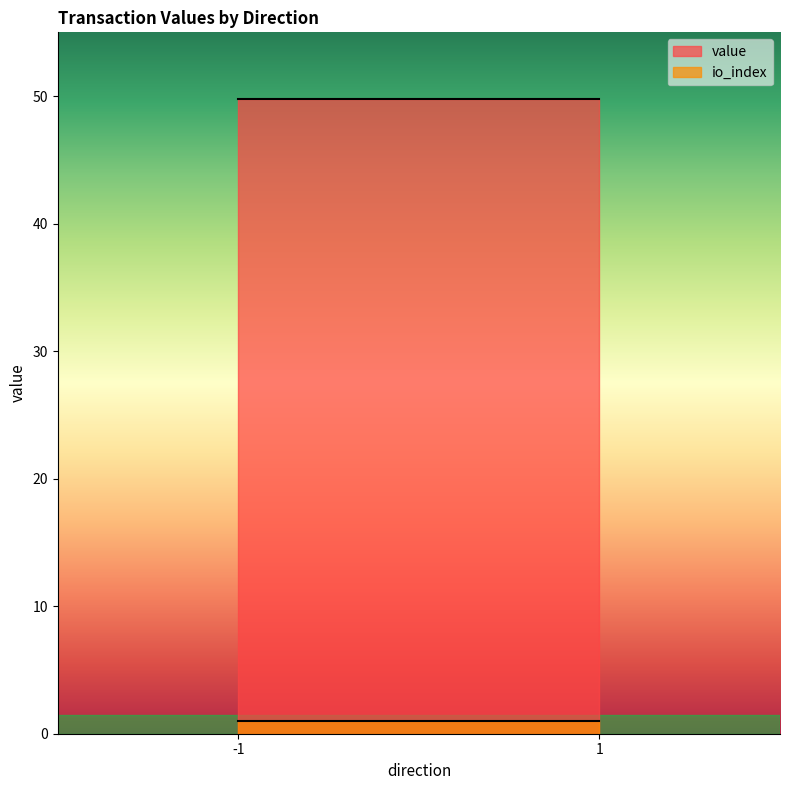

Which series has the largest range (max minus min)?

value